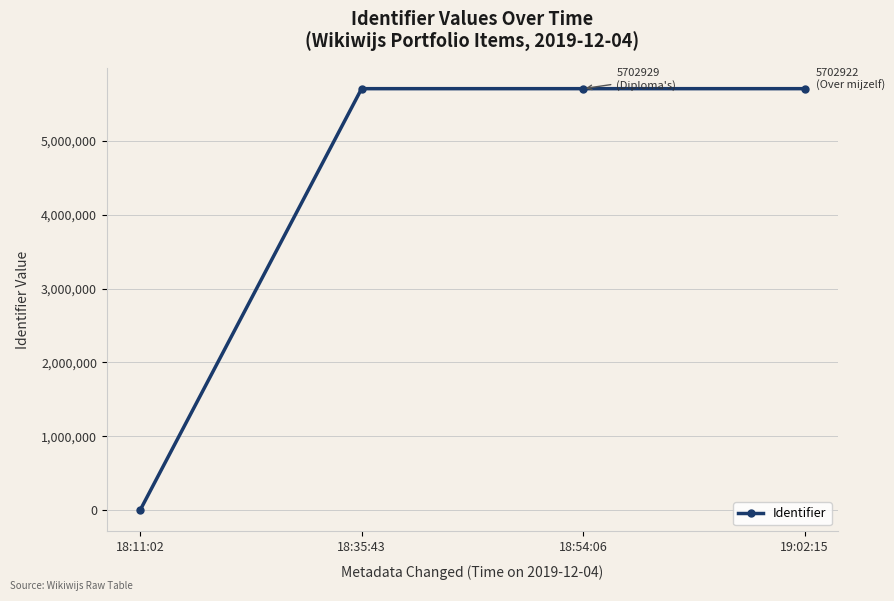

At which label is the value closest to 2851464?

18:35:43